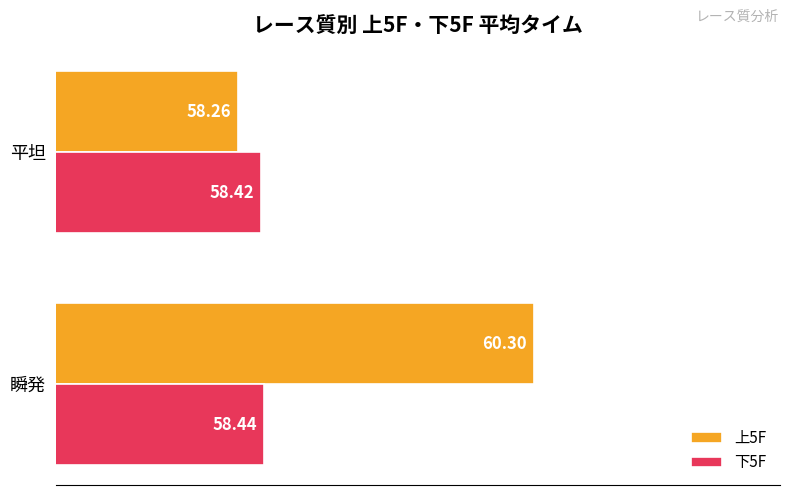

At which label is 下5F closest to 58?

平坦